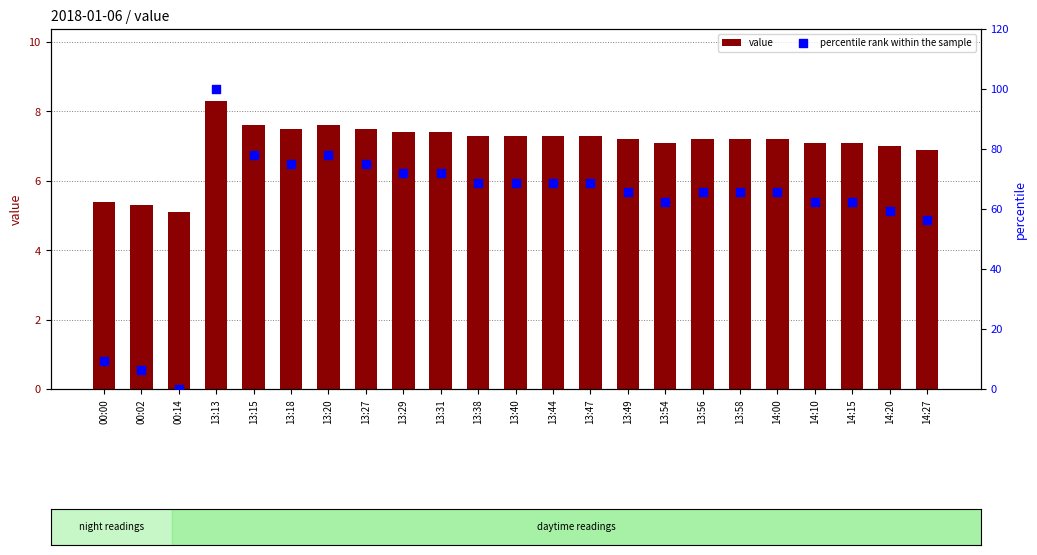

What are all the series names shown in the legend?

value, percentile rank within the sample